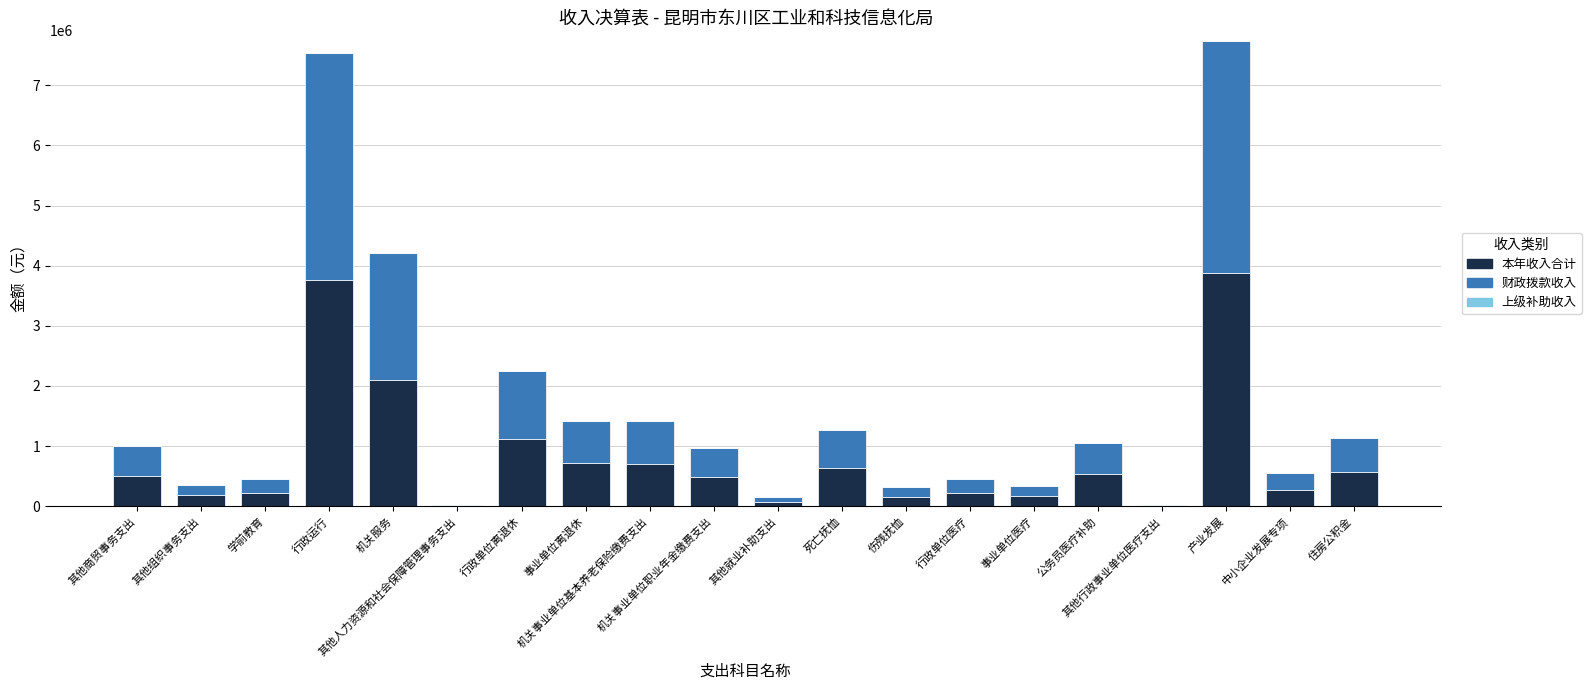

What is the maximum value for 本年收入合计?

3870000.0